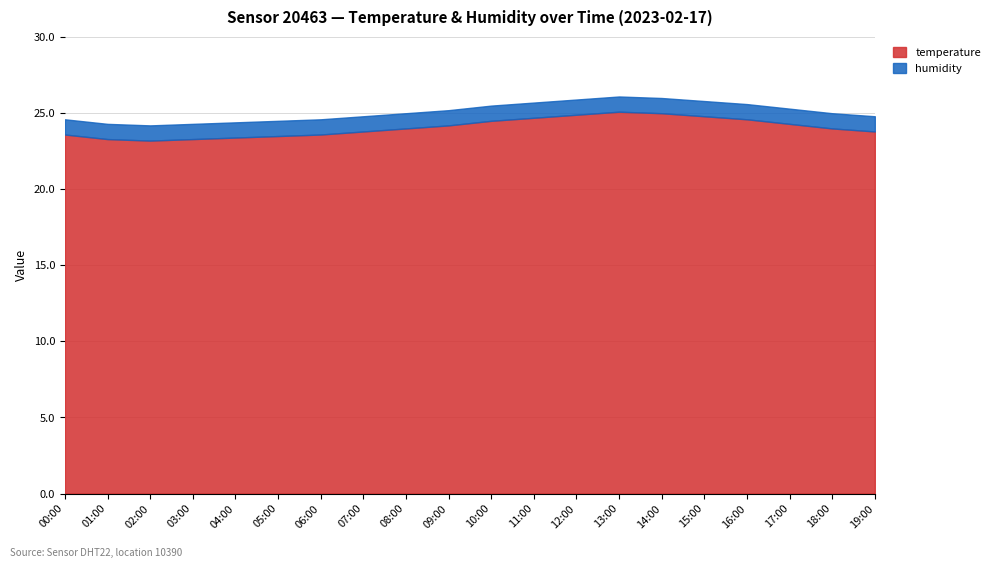

At which label does temperature reach its peak?

13:00